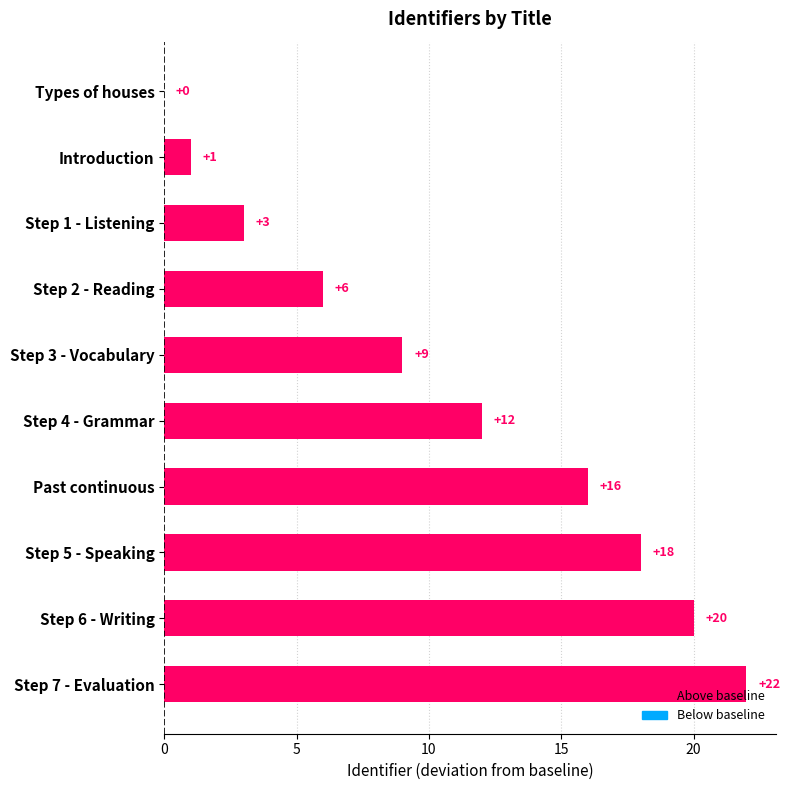

What is the greatest value displayed?

22